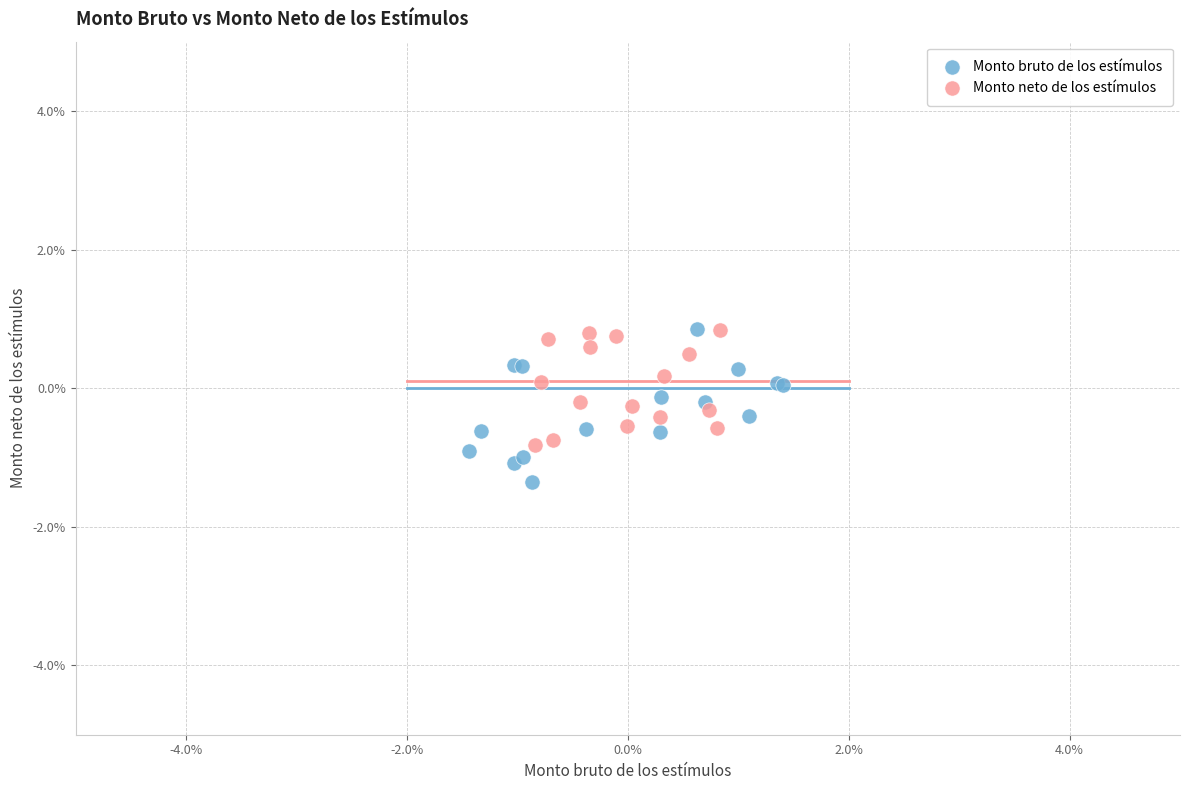

What are all the series names shown in the legend?

Monto bruto de los estímulos, Monto neto de los estímulos